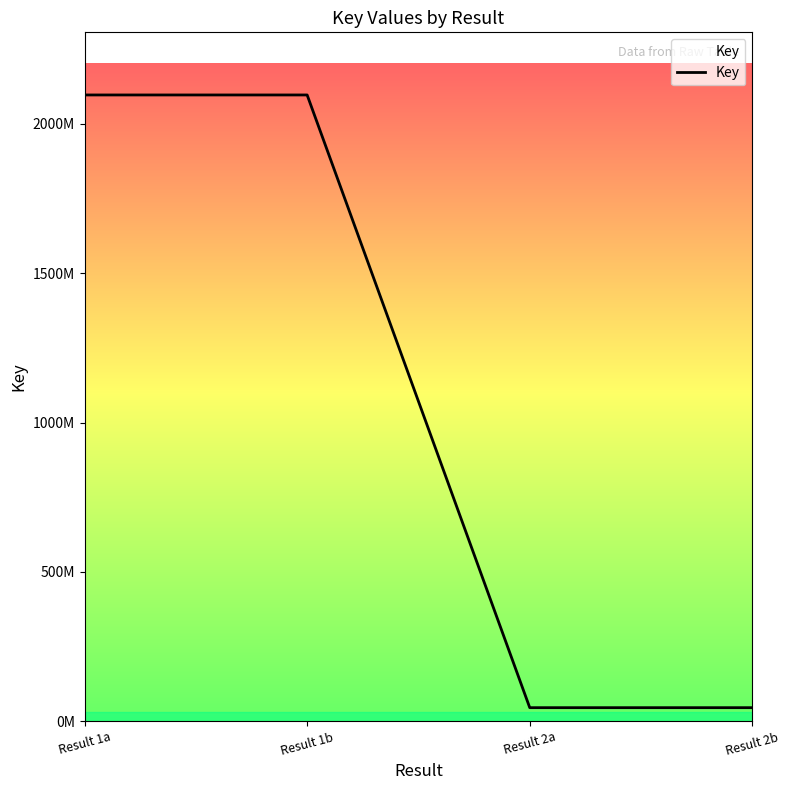

Does the chart have visible grid lines?

No